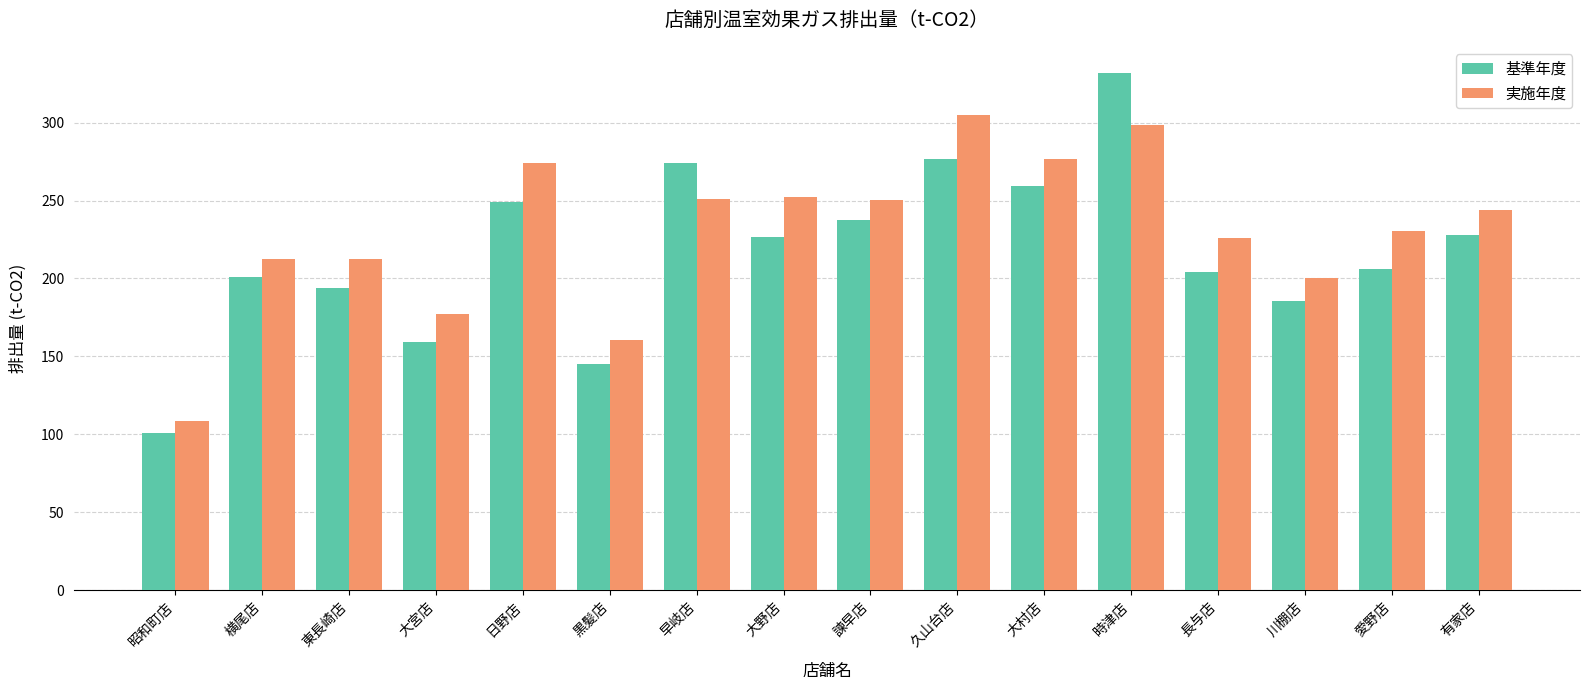

What position from the left is 日野店?

5